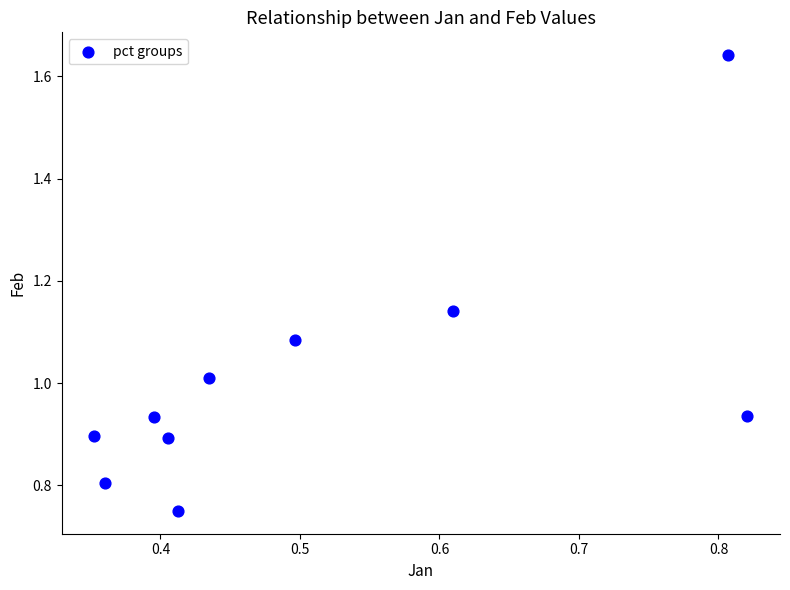

What is the average X value?

0.5